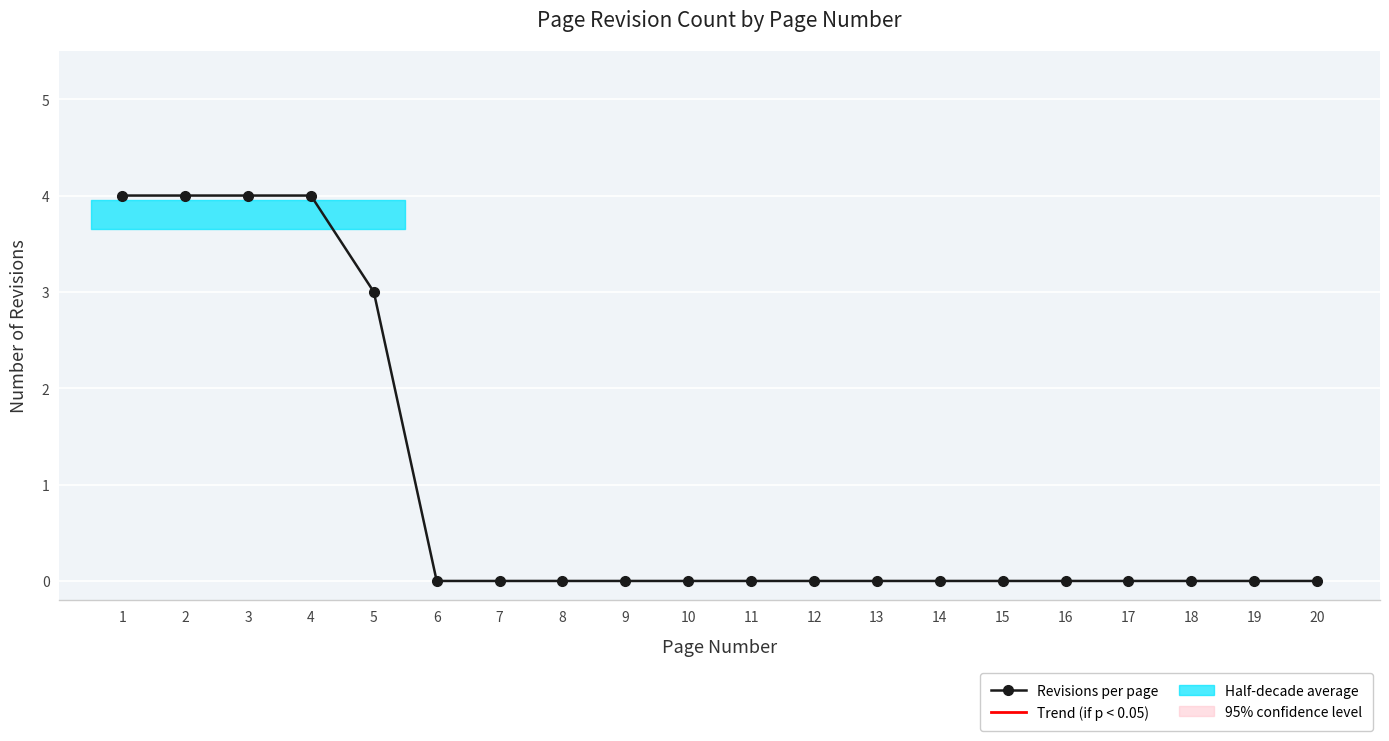

List the labels in order of value, largest first.

1, 2, 3, 4, 5, 6, 7, 8, 9, 10, 11, 12, 13, 14, 15, 16, 17, 18, 19, 20